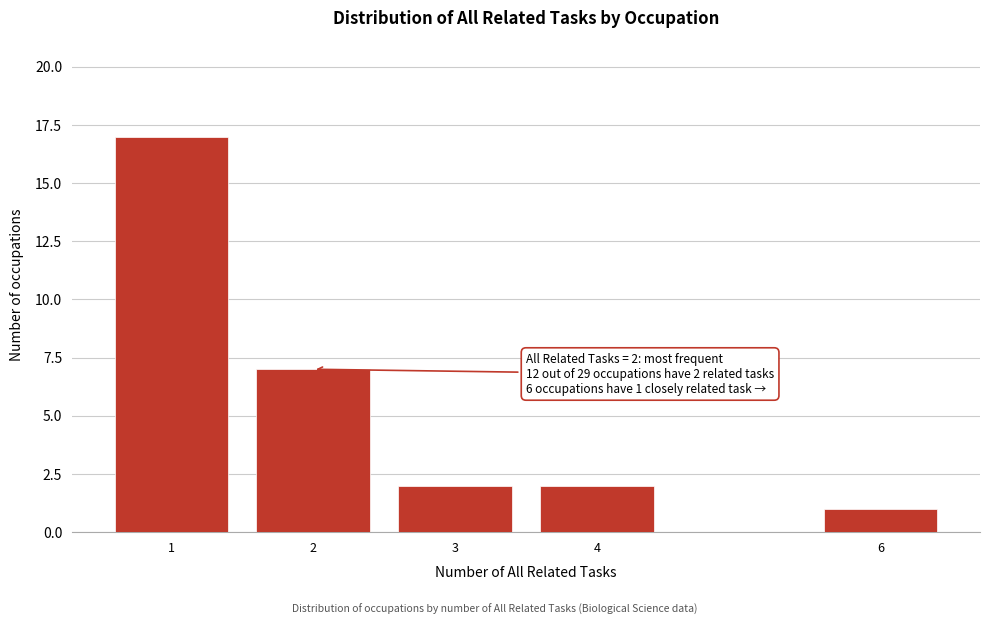

Reading left to right, what are all the values shown in this chart?

17	7	2	2	1